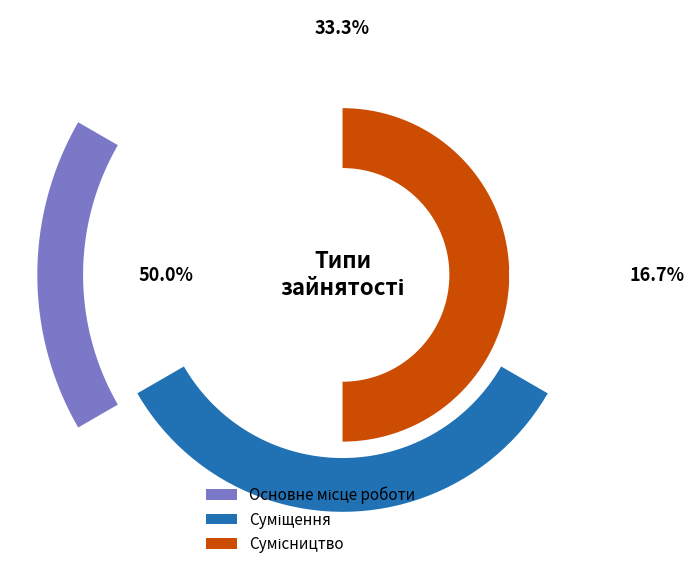

To the nearest percent, what is the combined percentage of Основне місце роботи and Суміщення?

50%